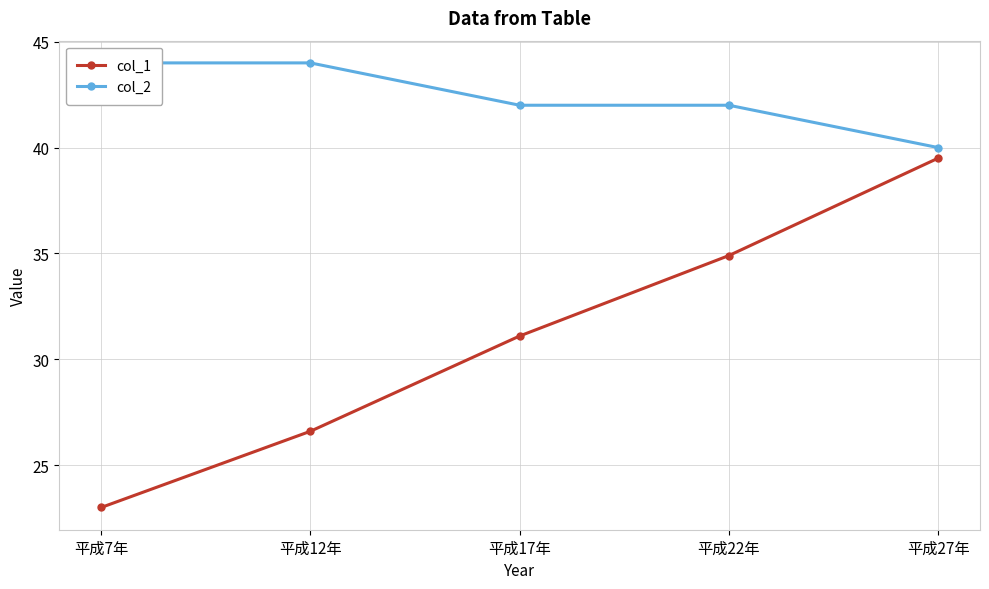

What is the spread (max minus min) of values at 平成27年?

0.5